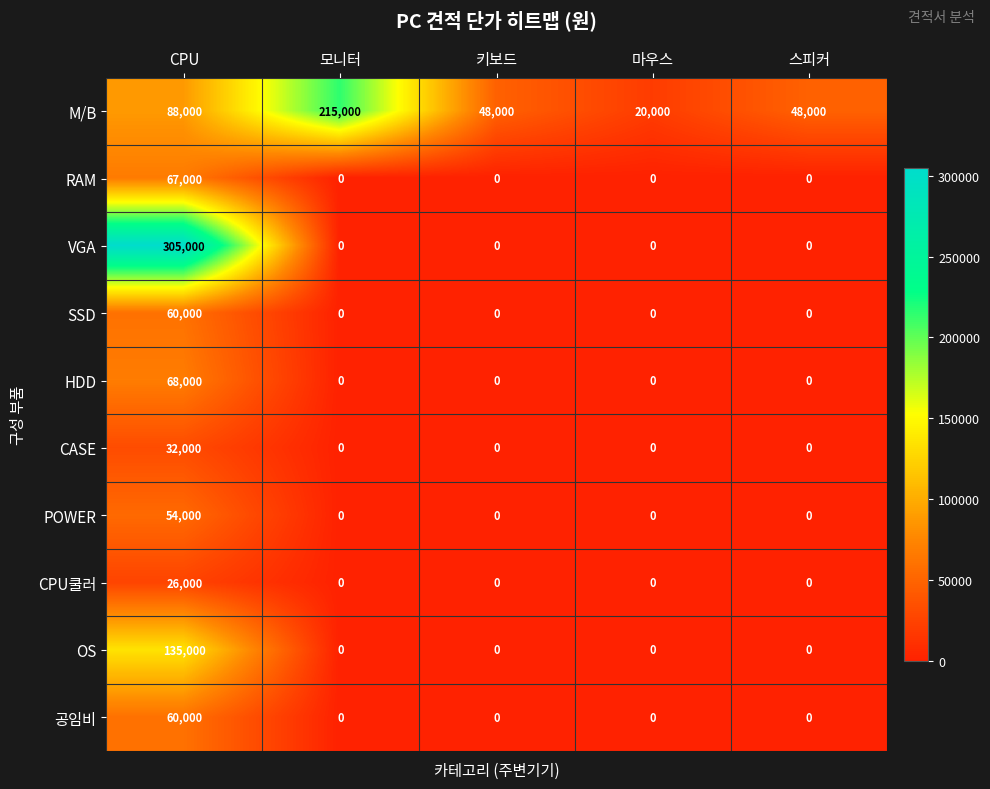

The value of CPU쿨러 at 모니터 is 14939. True or false?

False